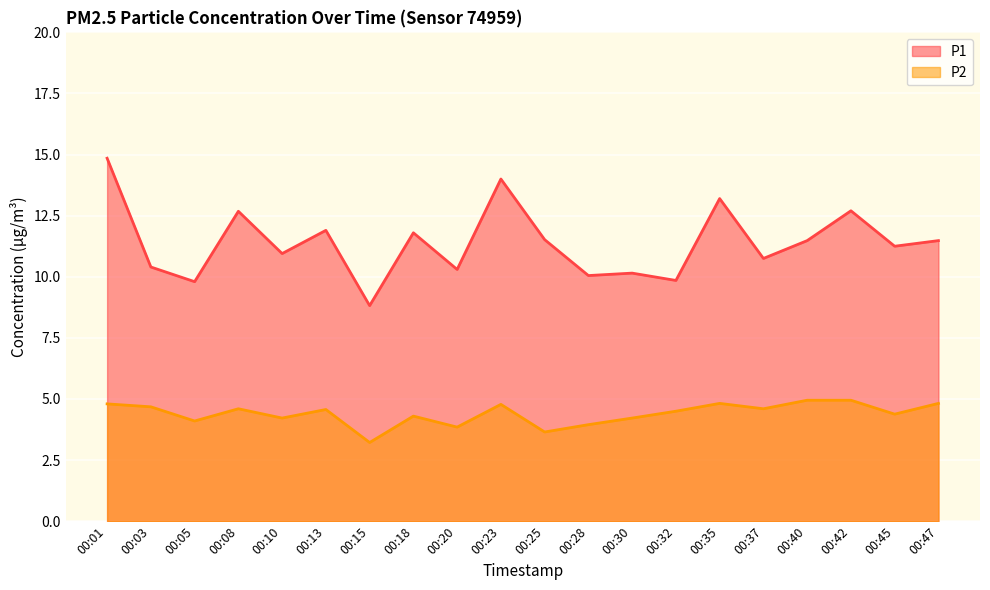

At which category does P2 reach its first local valley?

00:05